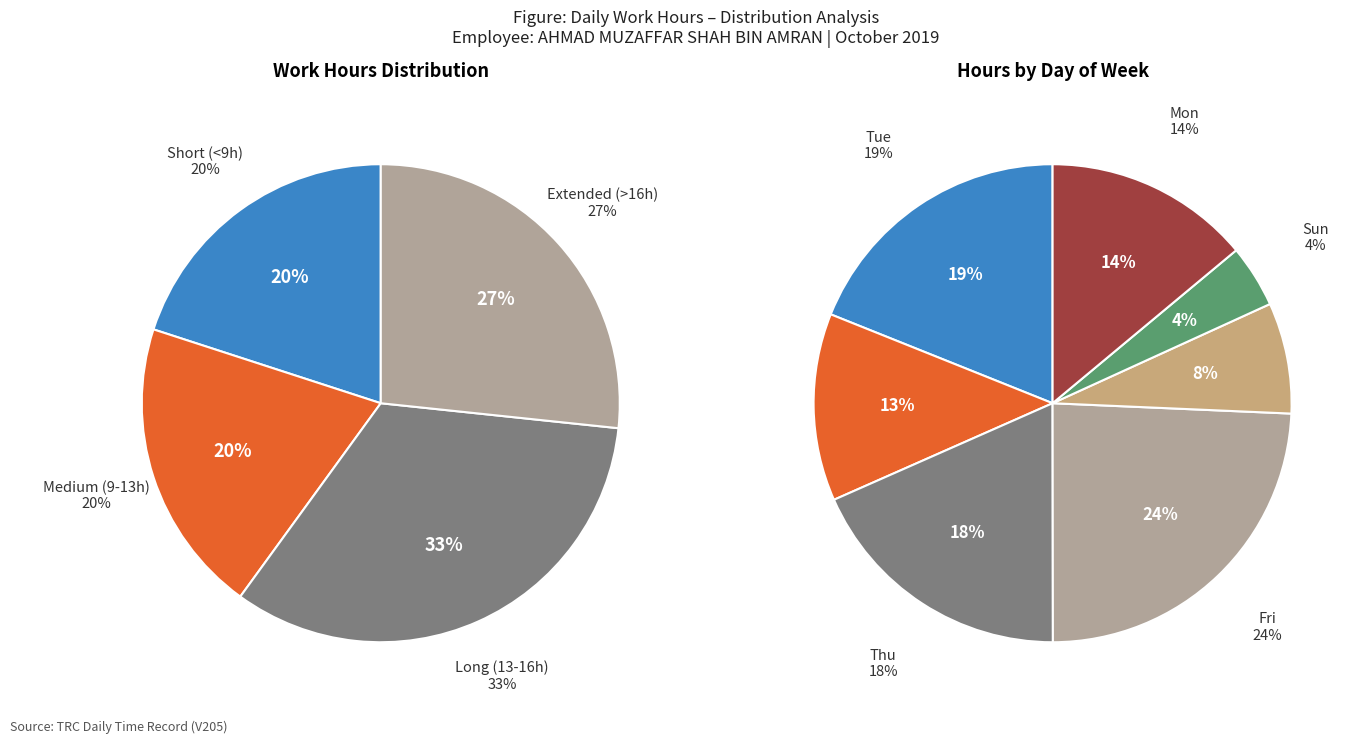

Does Day 7 represent more than half of the total?

No